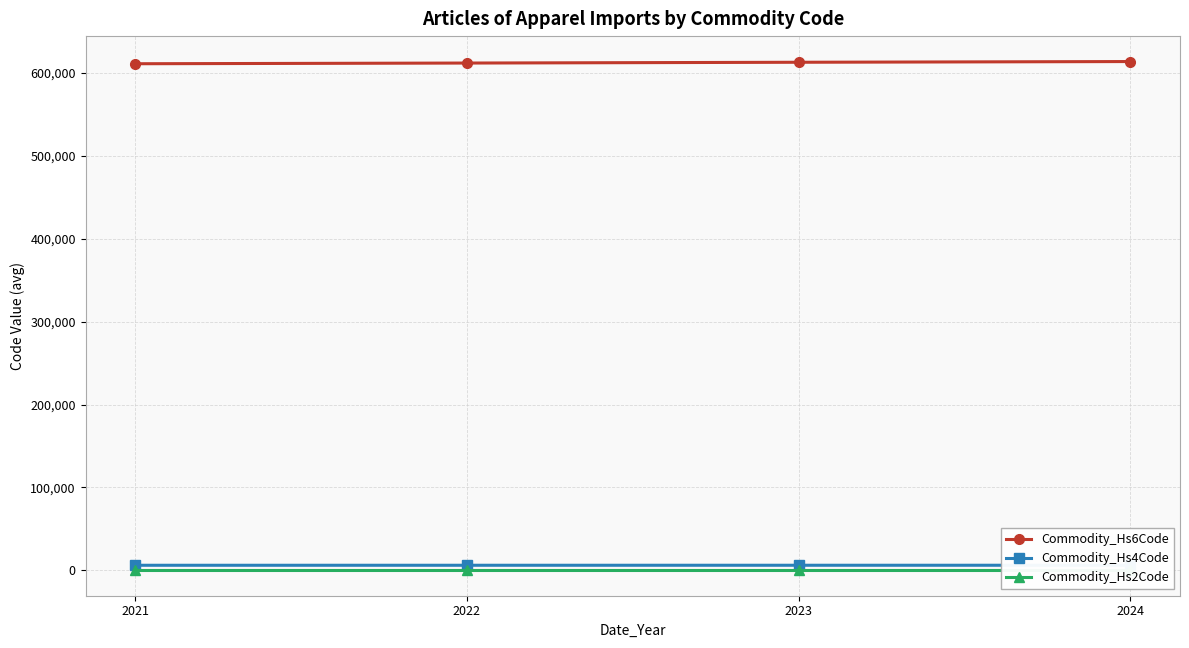

What are all the series names shown in the legend?

Commodity_Hs6Code, Commodity_Hs4Code, Commodity_Hs2Code